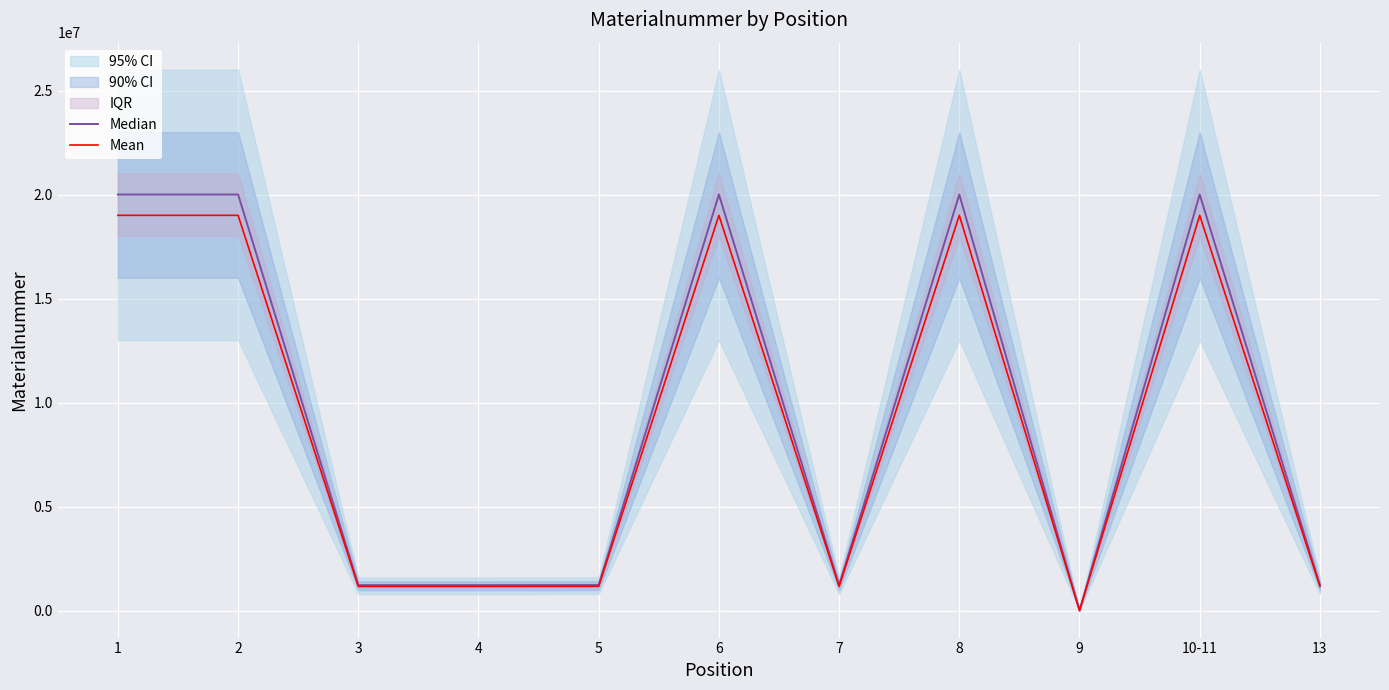

At which label is Mean closest to 9503439?

5